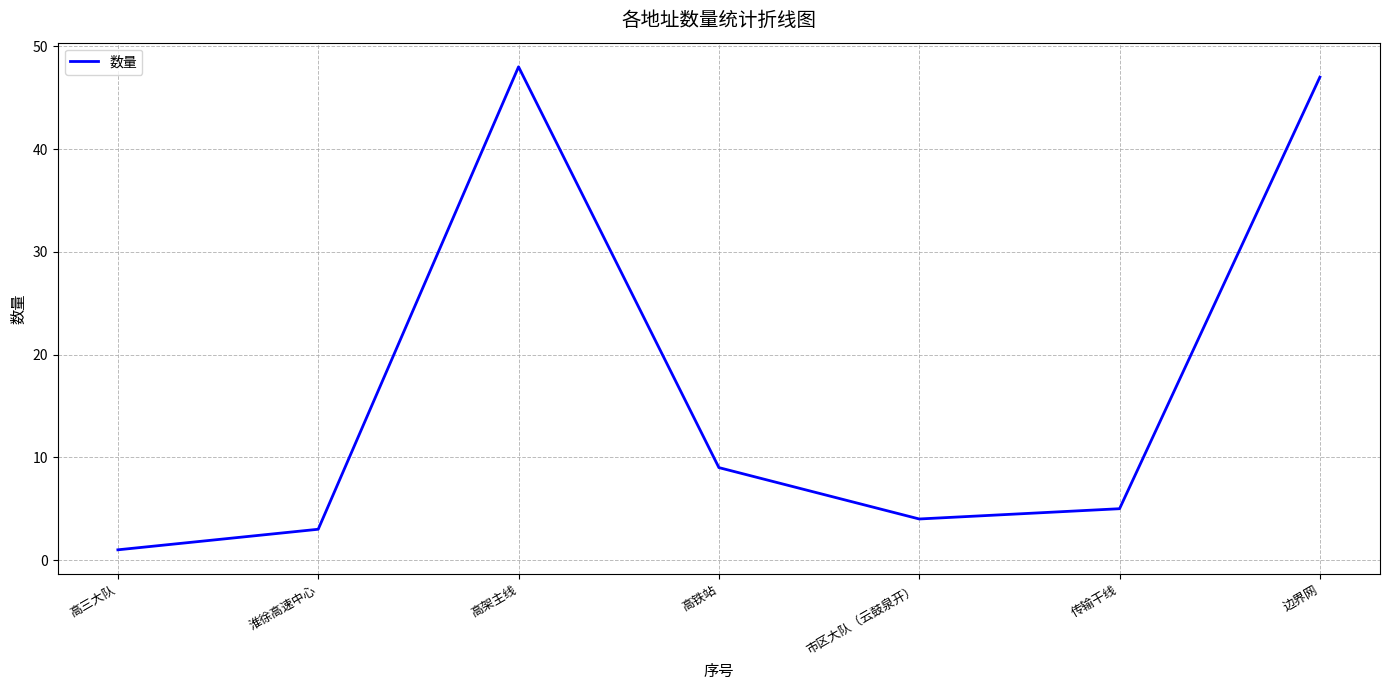

Is this an area chart (filled region under the line)?

No